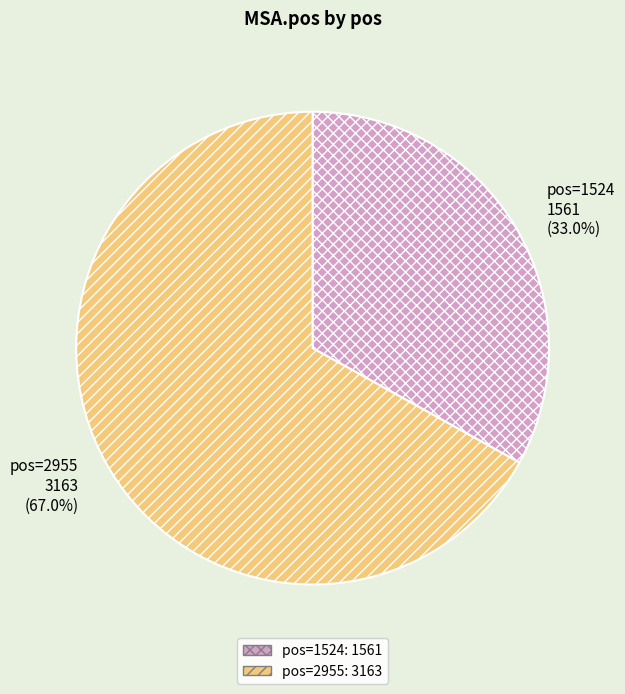

Is there any slice that represents more than half of the pie?

Yes